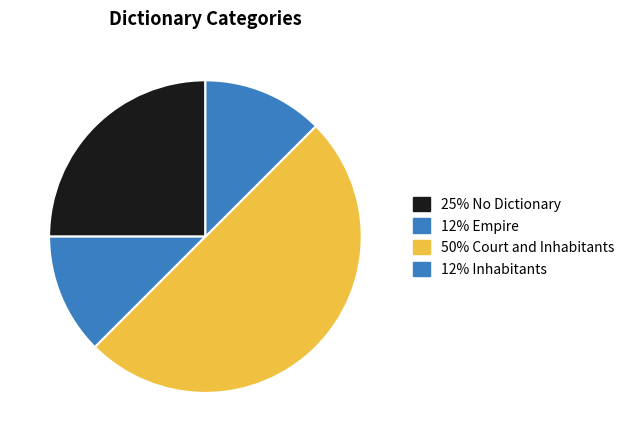

How many segments does this pie chart have?

4